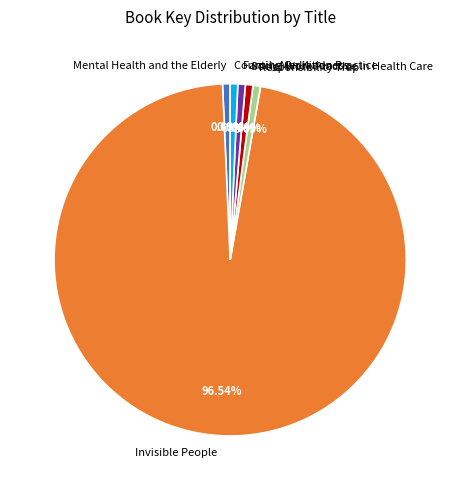

True or false: Counting On Kindness accounts for 11% of the total.

False